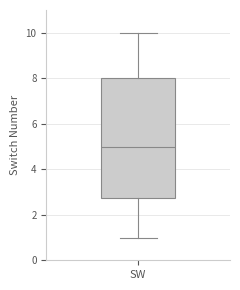

Where is the lower edge of the box for SW on the y-axis? The values are not printed on the chart, so give them approximately, as read against the axis.

2.8